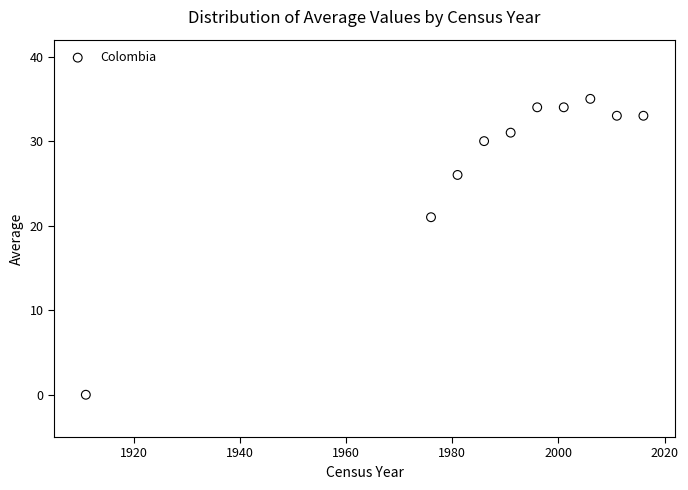

What Y value in the scatter plot is closest to 17?

21